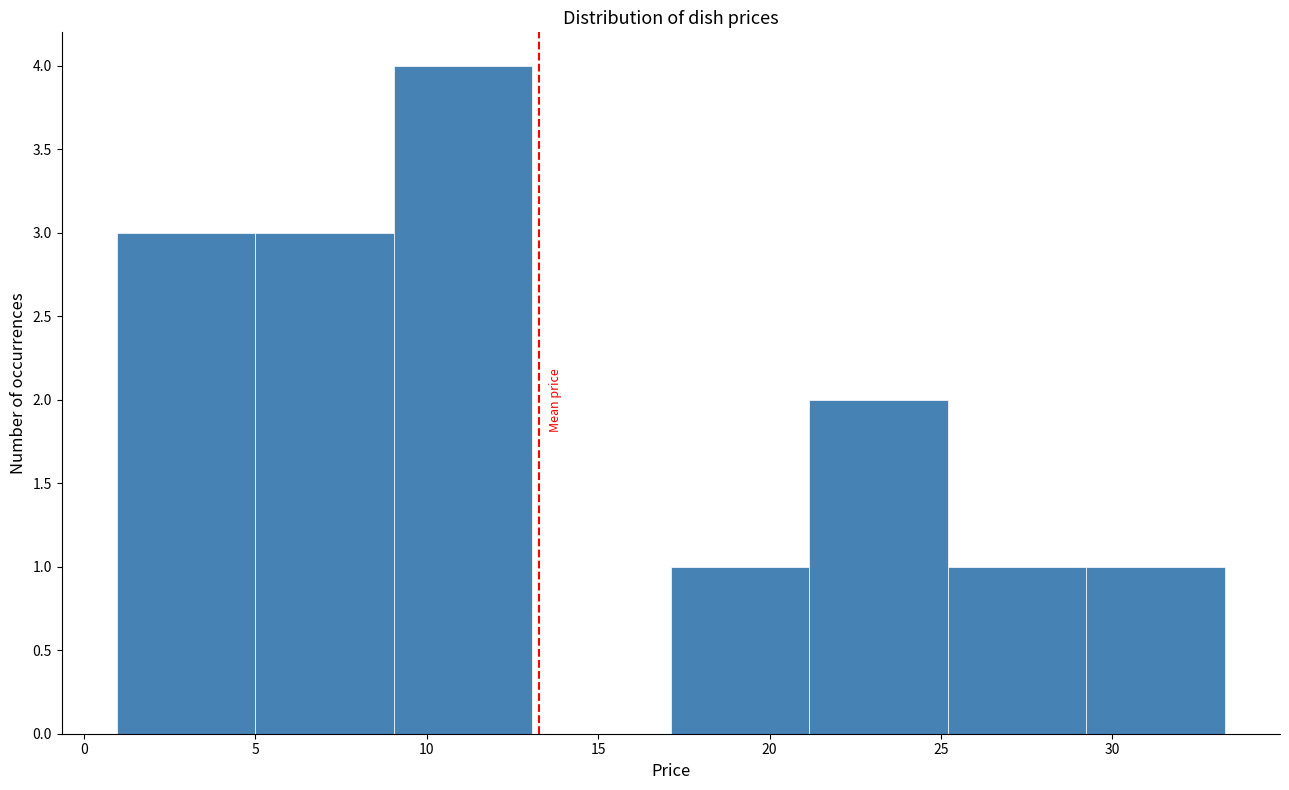

Reading left to right, transcribe this chart: for each bar, give the range it covers on the x-axis and its height. Neither the bar edges nor the heights are printed on the chart, so give them approximately, as read against the axes.

1.0 to 5.0: 3
5.0 to 9.0: 3
9.0 to 13.0: 4
13.0 to 17.0: 0
17.0 to 21.0: 1
21.0 to 25.0: 2
25.0 to 29.0: 1
29.0 to 33.5: 1